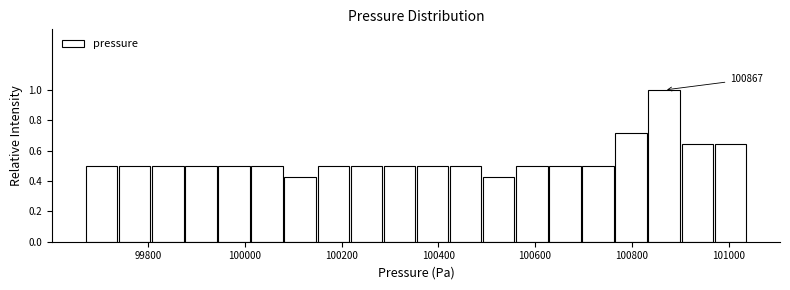

Read against the x-axis, roughly where is the centre of the tallest bar?

100860